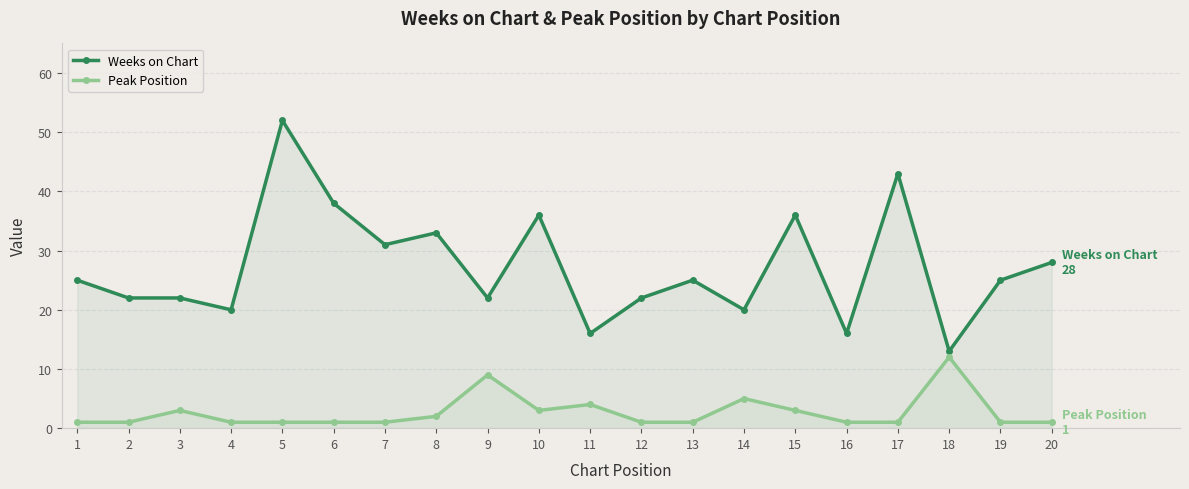

What is the average value of the Weeks on Chart series?

27